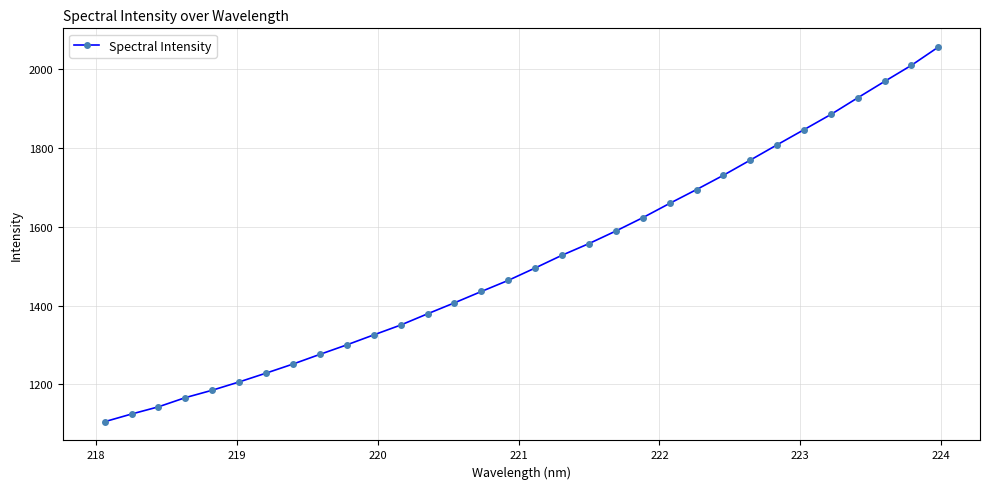

What is the difference between the second highest and second lowest values?

886.4